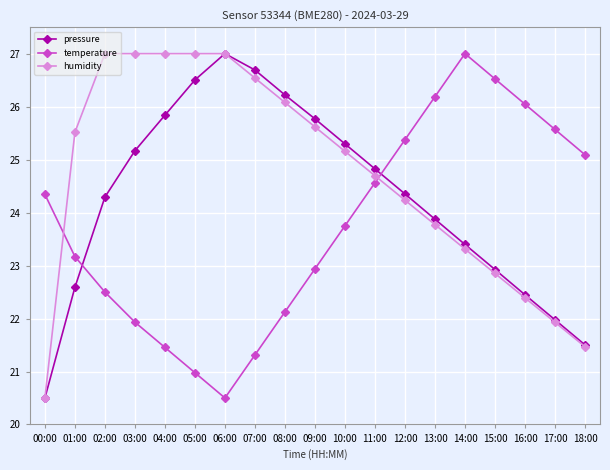

What is the highest value of the humidity series?

27.0